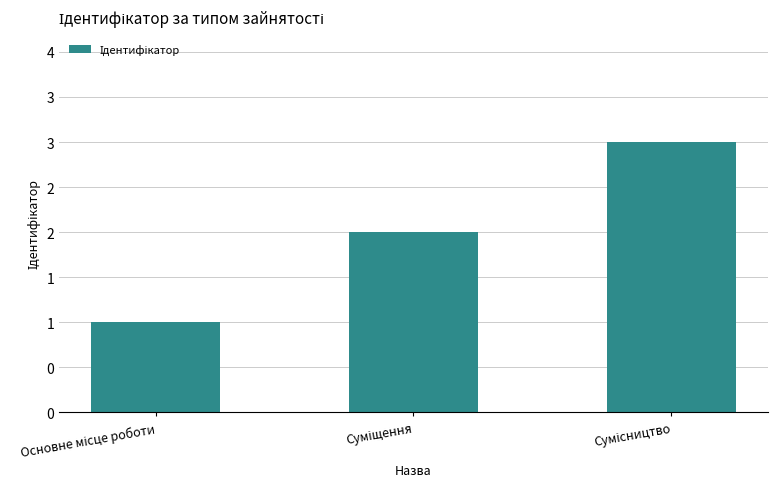

Are the bars horizontal?

No